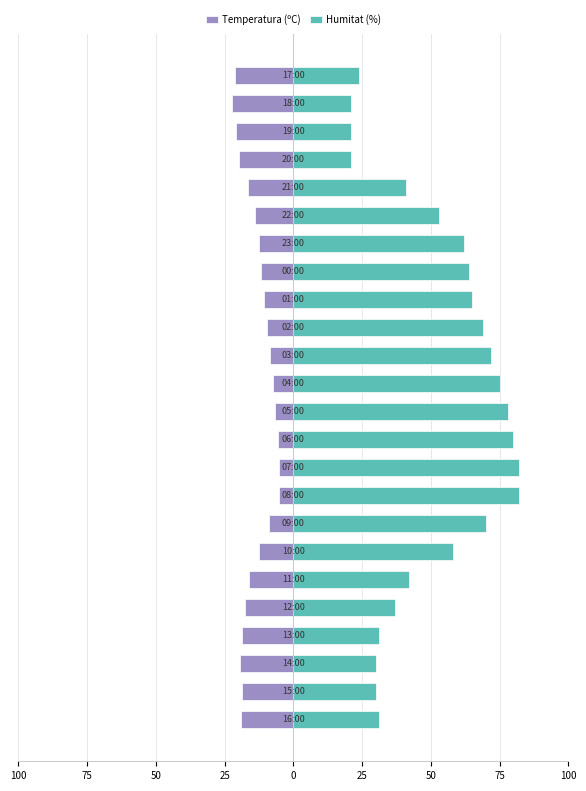

Which series has the largest total across all categories?

Humitat (%)